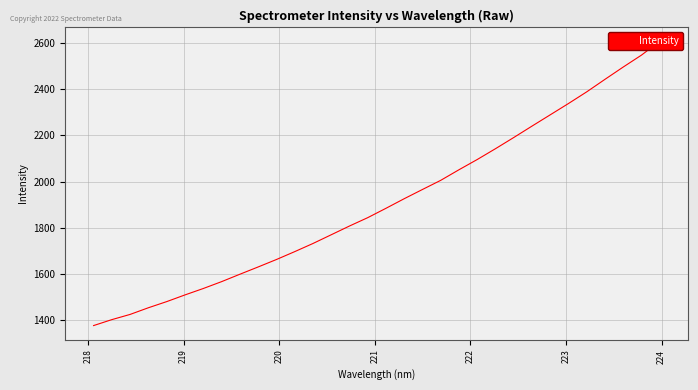

True or false: there are more than 0 points higher than both neighbors.

False